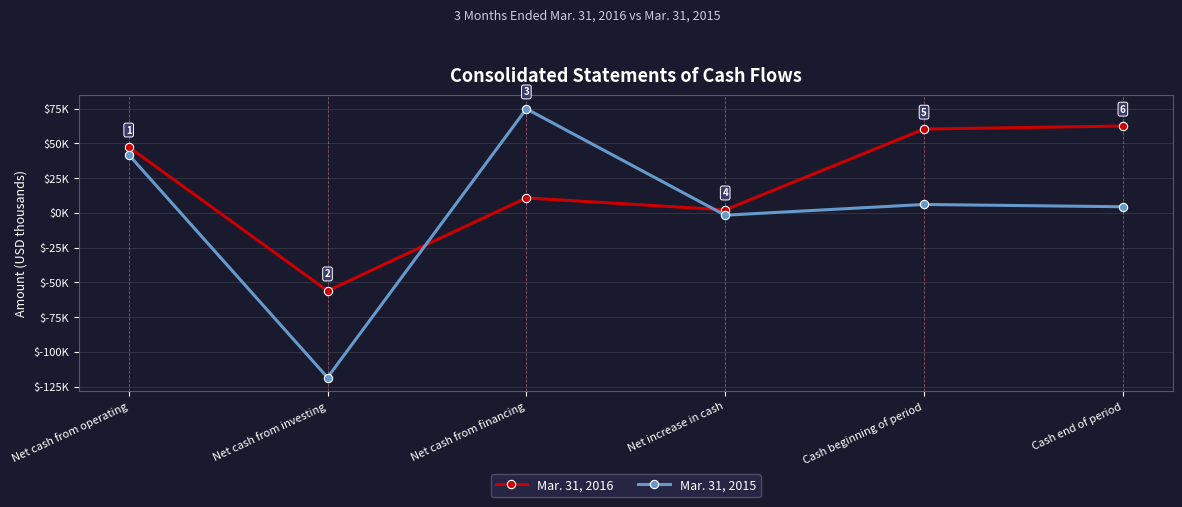

Rank the series at Net cash from financing from highest to lowest value.

Mar. 31, 2015, Mar. 31, 2016